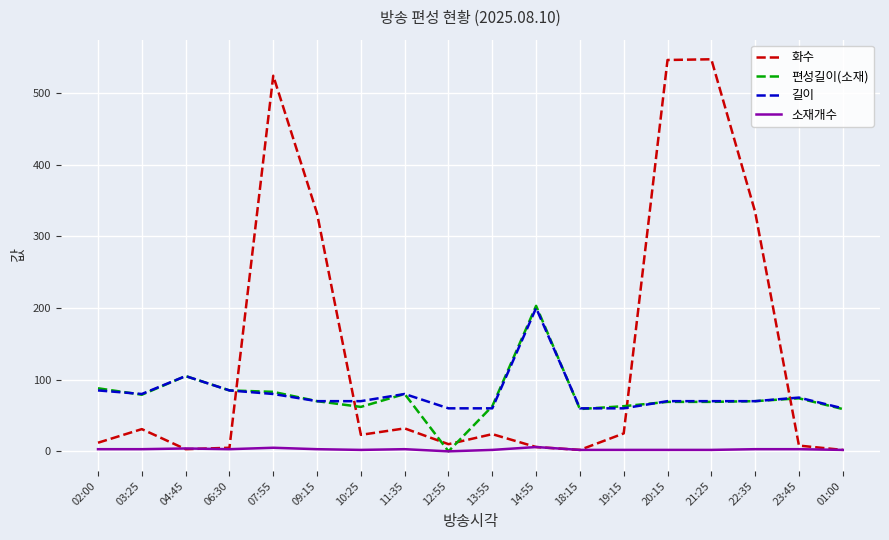

What is the greatest value displayed?

547